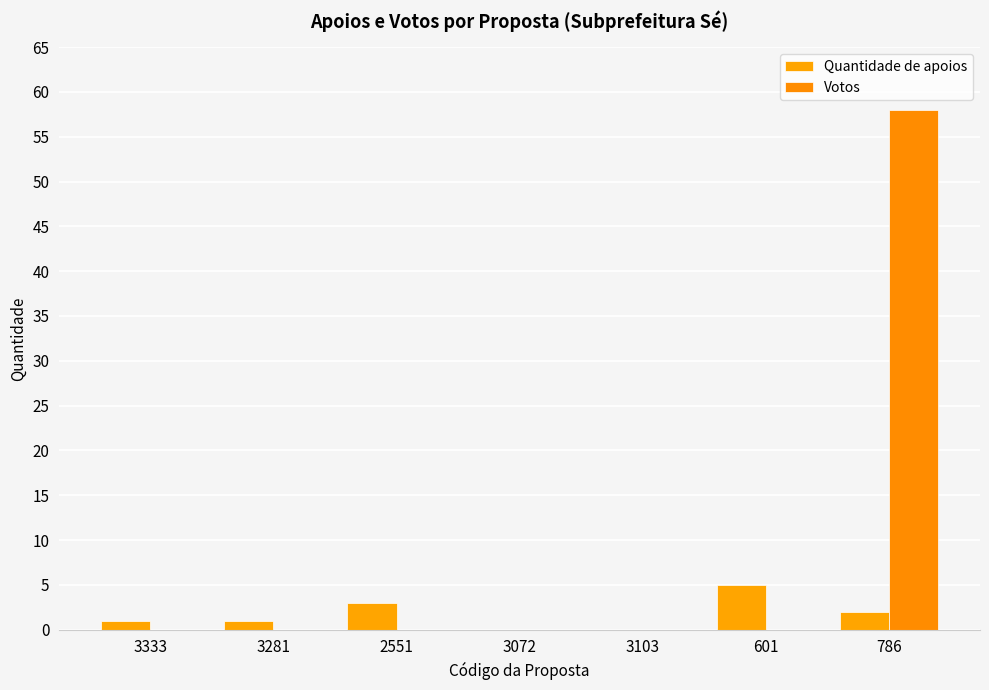

What is the value of the Quantidade de apoios bar at the 2nd from the left?

1